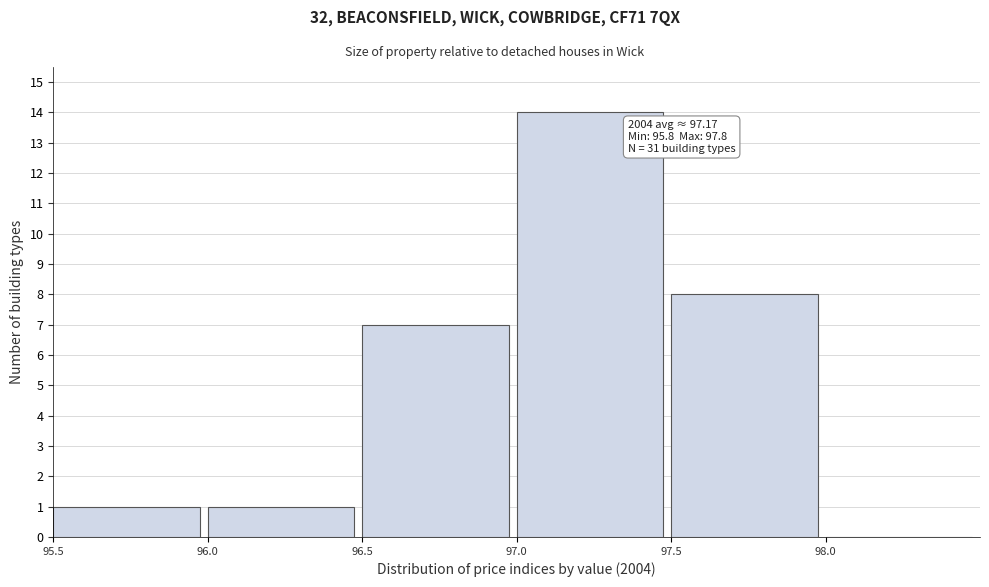

Over which range of the x-axis is the bar tallest?

97.0 to 97.5